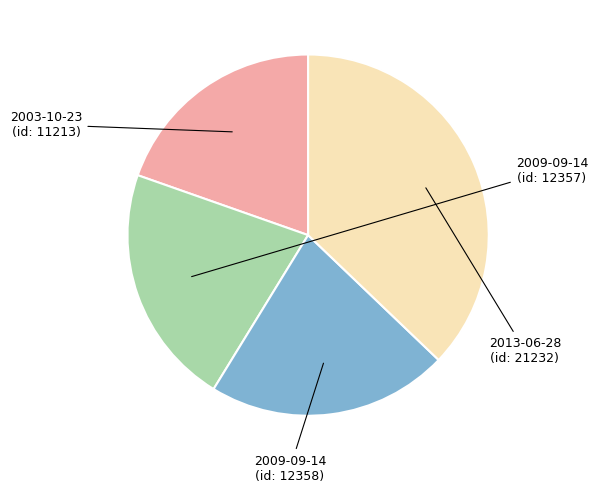

Is there a majority slice in this chart?

No